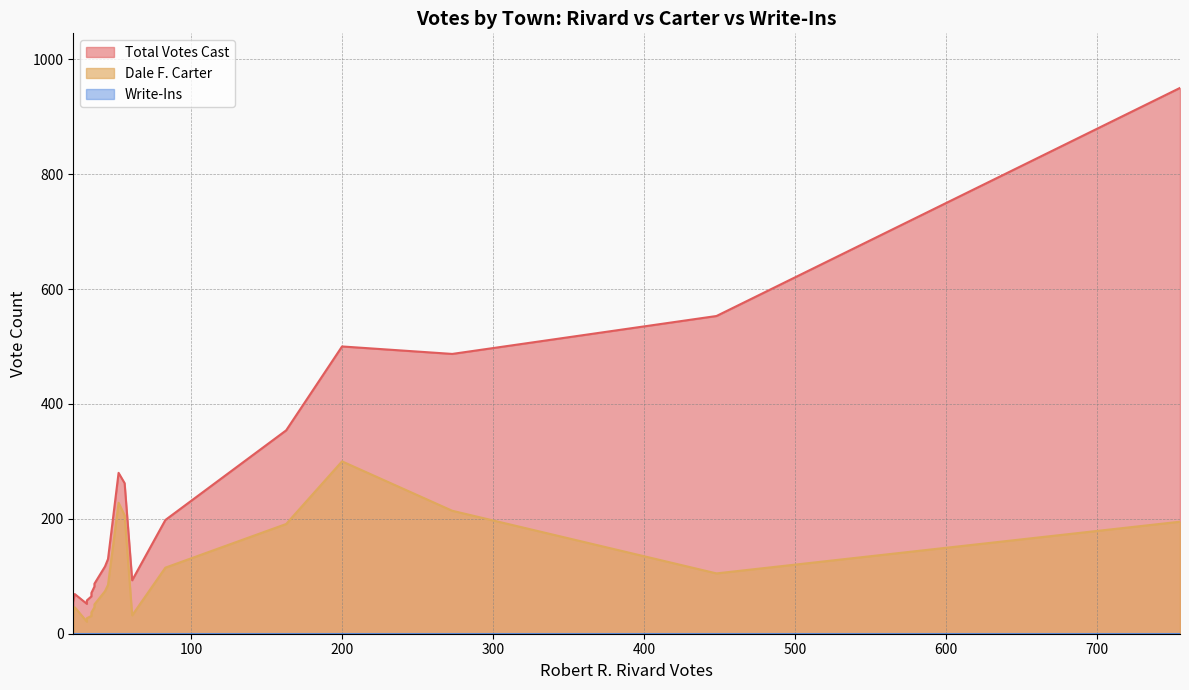

True or false: Dale F. Carter and Total Votes Cast cross at least once.

False